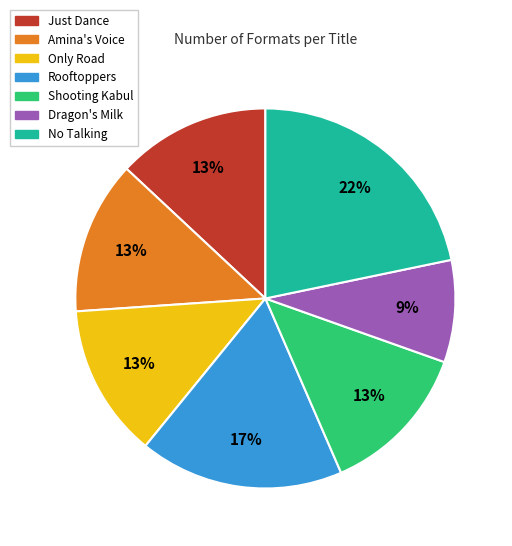

Is it true that Rooftoppers is 11% of the pie?

False